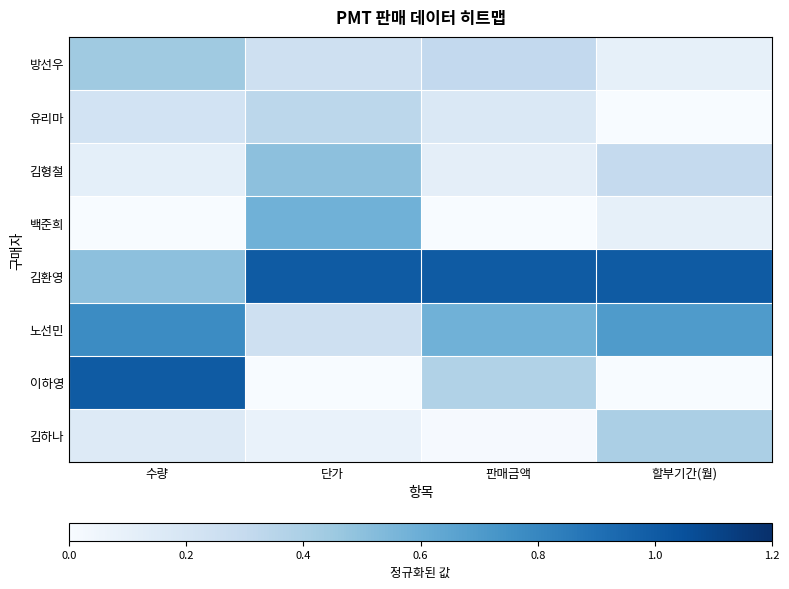

Which series has the widest spread of values?

이하영